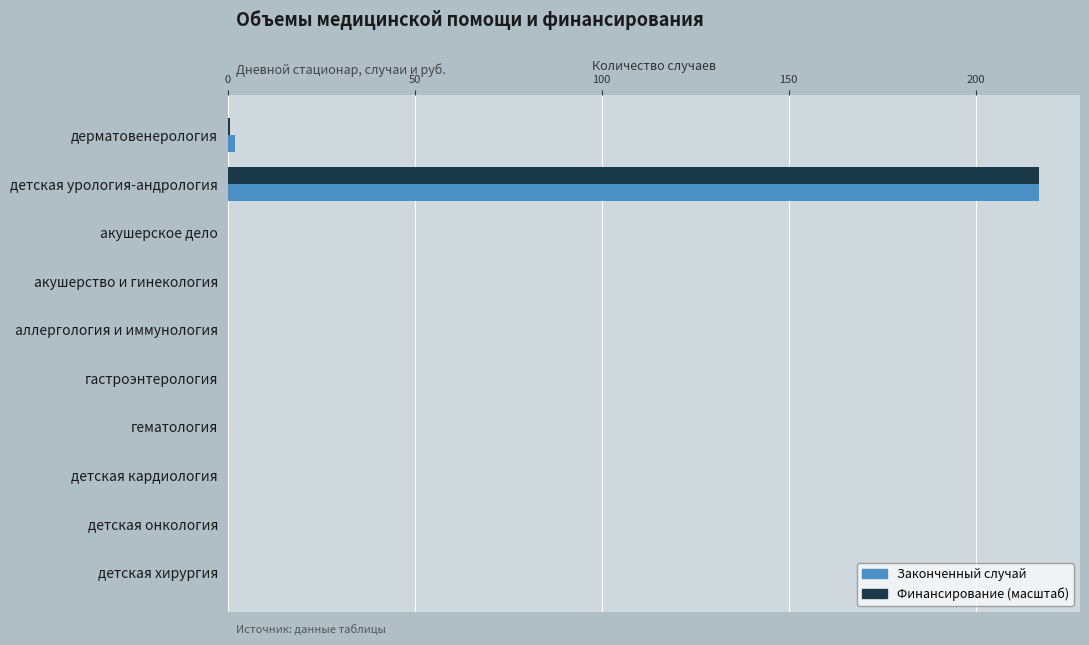

What is the maximum value for Законченный случай?

217.0